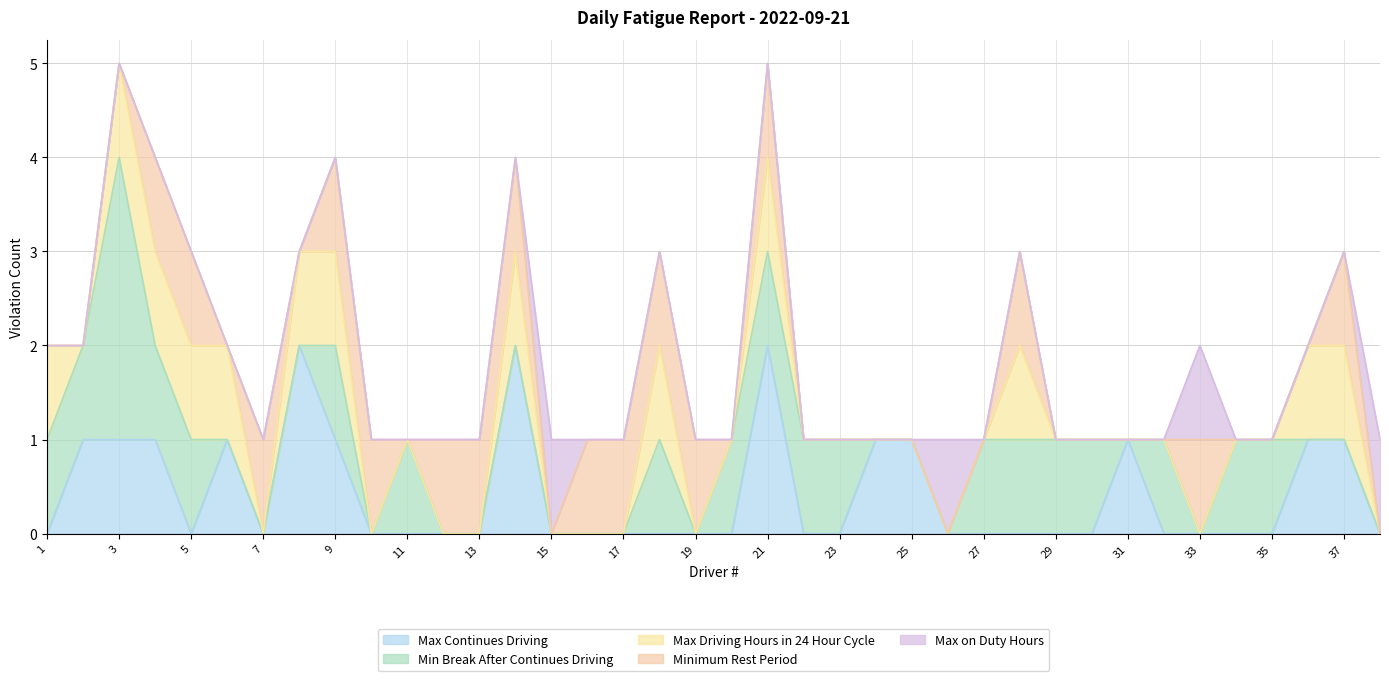

Reading right to left, list all the values displayed in this chart.

Max Continues Driving: 38=0	37=1	36=1	35=0	34=0	33=0	32=0	31=1	30=0	29=0	28=0	27=0	26=0	25=1	24=1	23=0	22=0	21=2	20=0	19=0	18=0	17=0	16=0	15=0	14=2	13=0	12=0	11=0	10=0	9=1	8=2	7=0	6=1	5=0	4=1	3=1	2=1	1=0
Min Break After Continues Driving: 38=0	37=0	36=0	35=1	34=1	33=0	32=1	31=0	30=1	29=1	28=1	27=1	26=0	25=0	24=0	23=1	22=1	21=1	20=1	19=0	18=1	17=0	16=0	15=0	14=0	13=0	12=0	11=1	10=0	9=1	8=0	7=0	6=0	5=1	4=1	3=3	2=1	1=1
Max Driving Hours in 24 Hour Cycle: 38=0	37=1	36=1	35=0	34=0	33=0	32=0	31=0	30=0	29=0	28=1	27=0	26=0	25=0	24=0	23=0	22=0	21=1	20=0	19=0	18=1	17=0	16=0	15=0	14=1	13=0	12=0	11=0	10=0	9=1	8=1	7=0	6=1	5=1	4=1	3=1	2=0	1=1
Minimum Rest Period: 38=0	37=1	36=0	35=0	34=0	33=1	32=0	31=0	30=0	29=0	28=1	27=0	26=0	25=0	24=0	23=0	22=0	21=1	20=0	19=1	18=1	17=1	16=1	15=0	14=1	13=1	12=1	11=0	10=1	9=1	8=0	7=1	6=0	5=1	4=1	3=0	2=0	1=0
Max on Duty Hours: 38=1	37=0	36=0	35=0	34=0	33=1	32=0	31=0	30=0	29=0	28=0	27=0	26=1	25=0	24=0	23=0	22=0	21=0	20=0	19=0	18=0	17=0	16=0	15=1	14=0	13=0	12=0	11=0	10=0	9=0	8=0	7=0	6=0	5=0	4=0	3=0	2=0	1=0